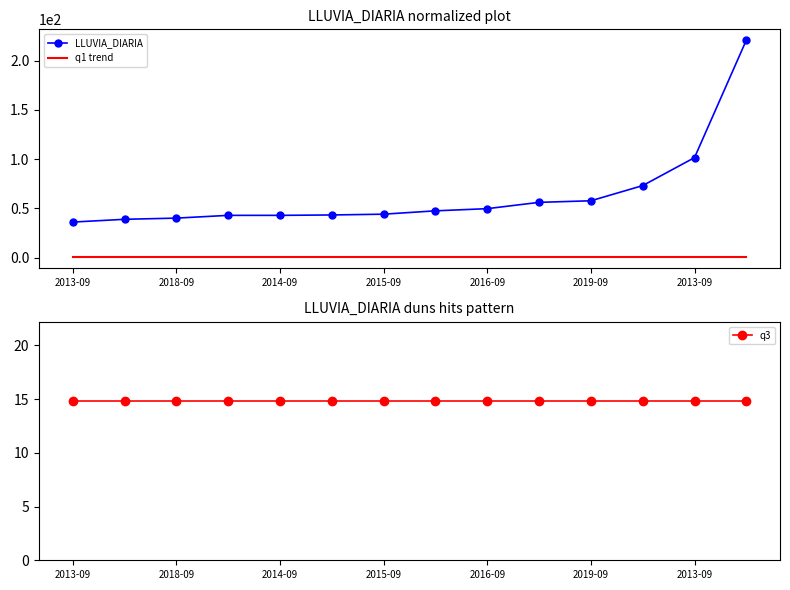

What is the difference between the highest and lowest values at 2013-09?

35.4